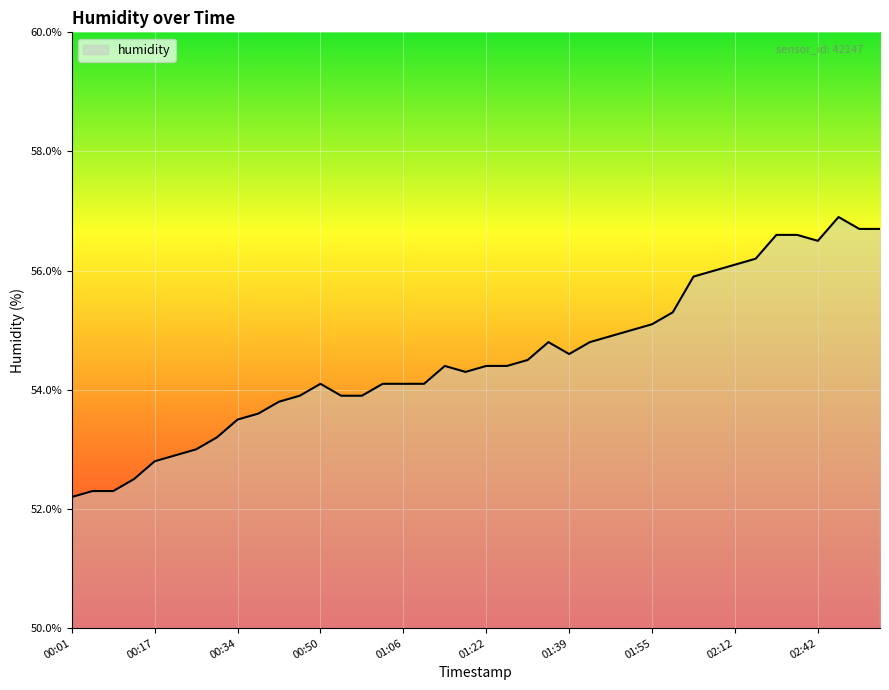

What is the maximum value shown in the chart?

56.9